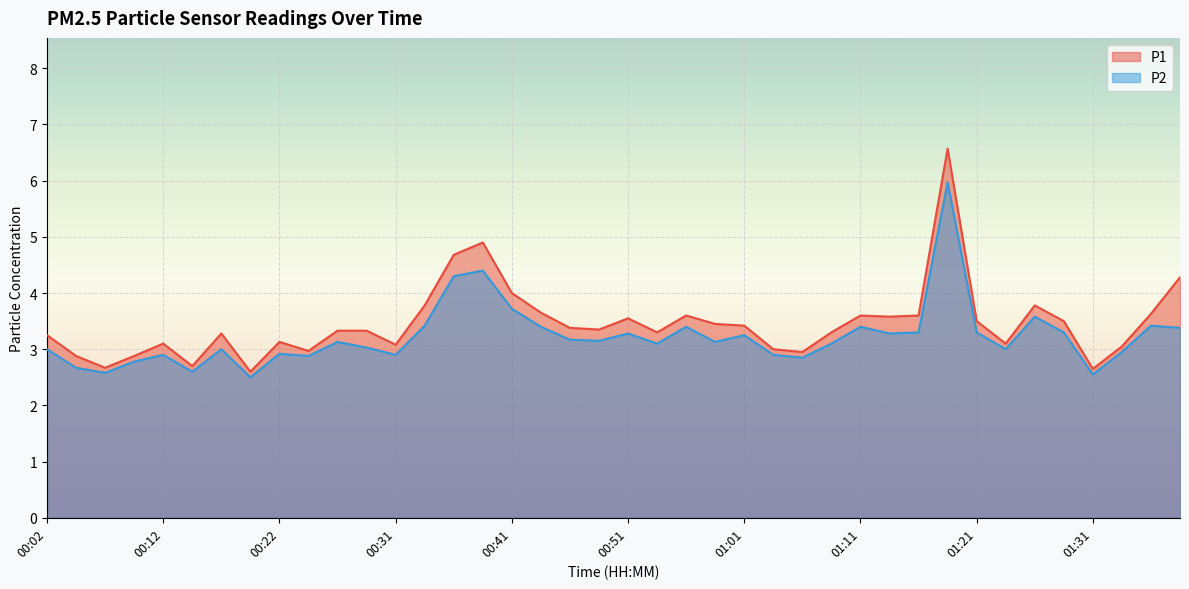

The P1 series shows 0.6 at 00:19. True or false?

False